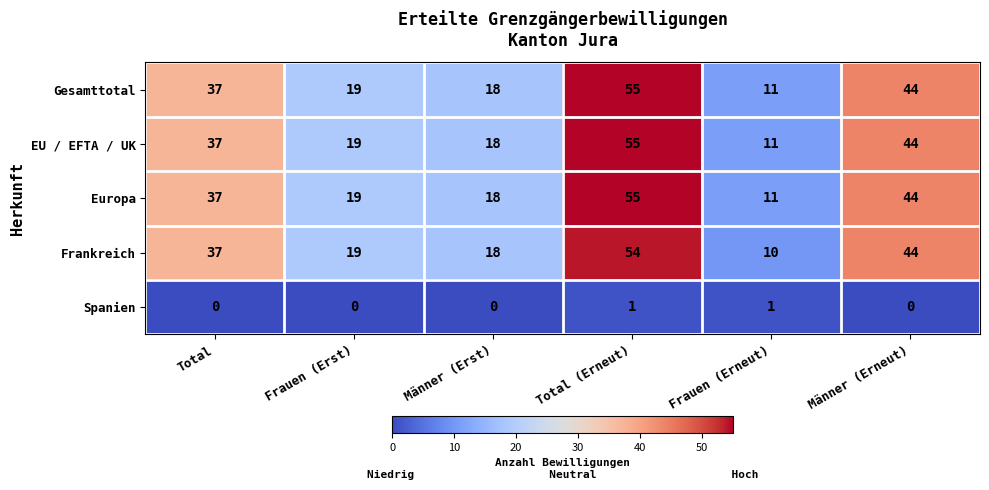

The EU / EFTA / UK series shows 10 at Frauen (Erst). True or false?

False